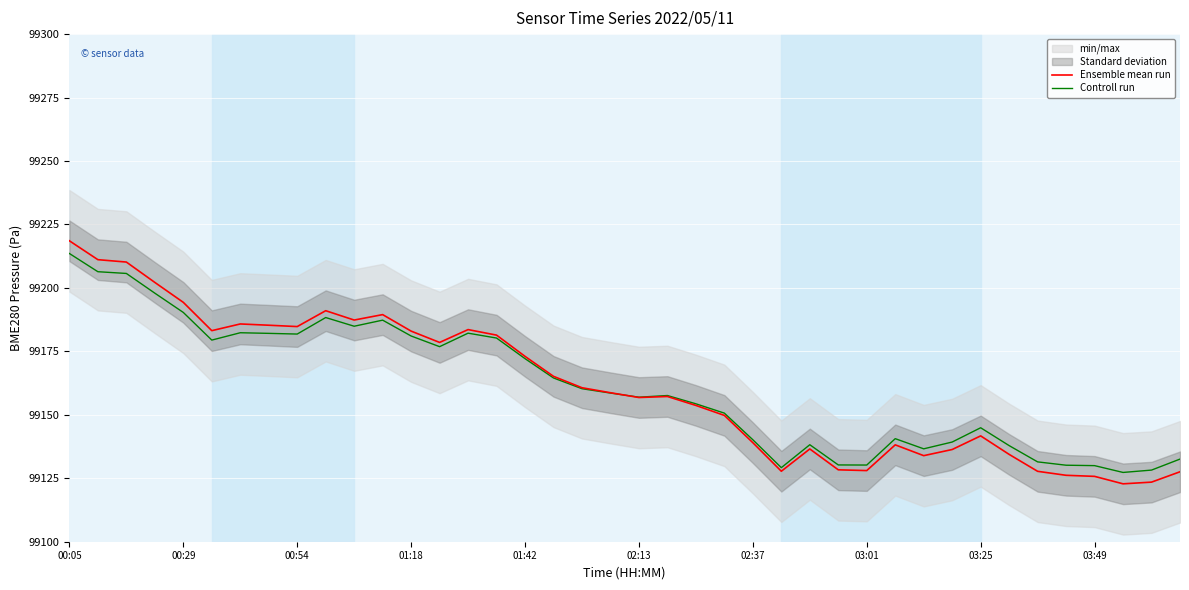

Is it true that Controll run equals 99130.0 at 03:49?

True